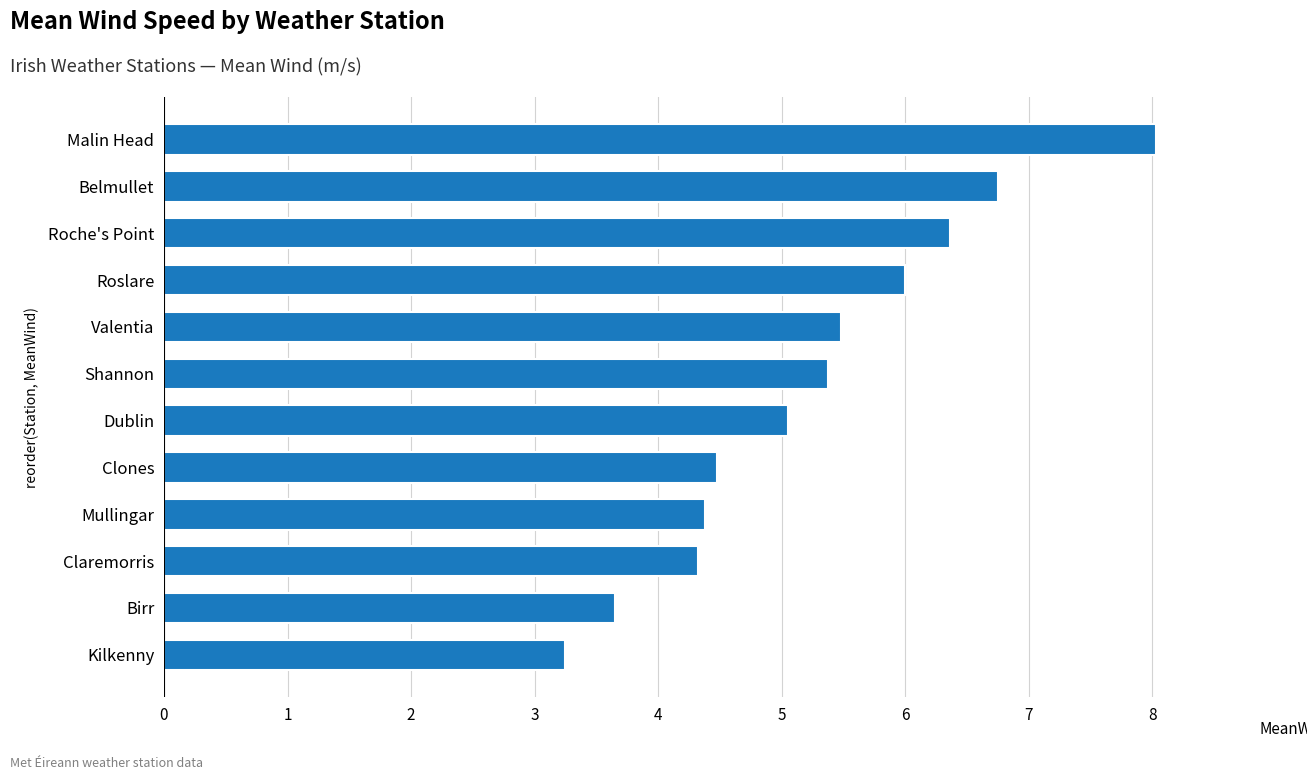

What is the ratio of the value at Clones to the value at Belmullet?

0.7